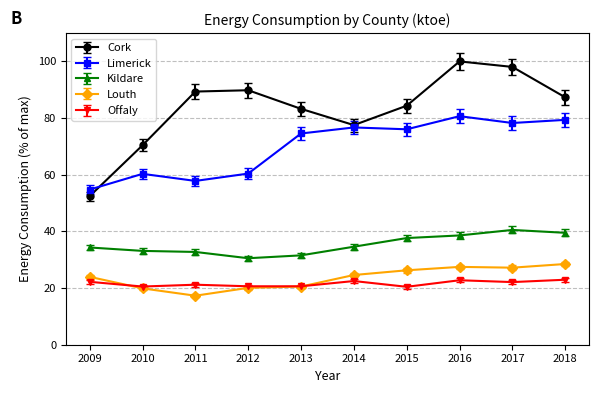

True or false: Offaly and Cork intersect in this chart.

False